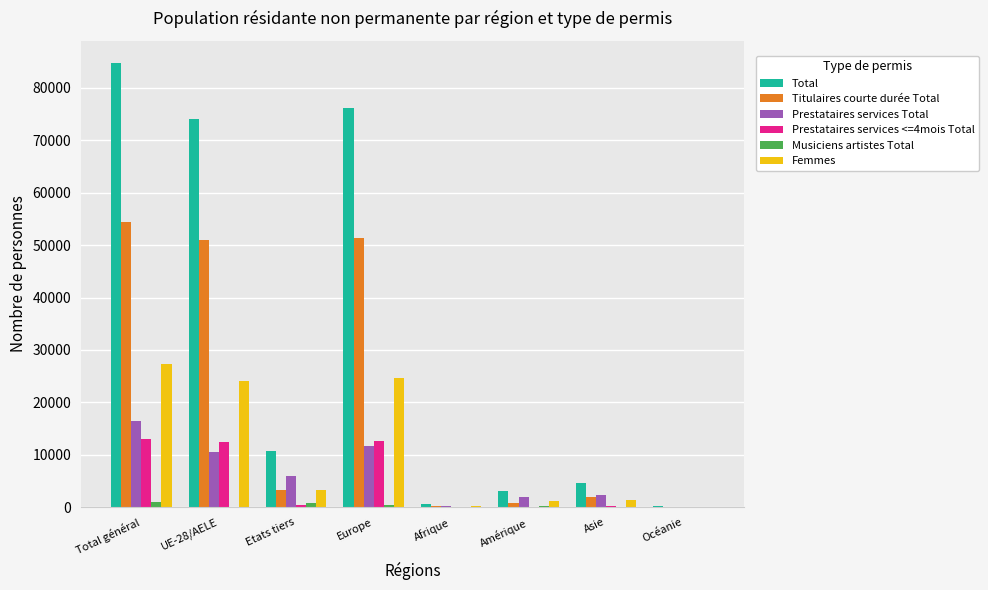

Are the bars horizontal?

No